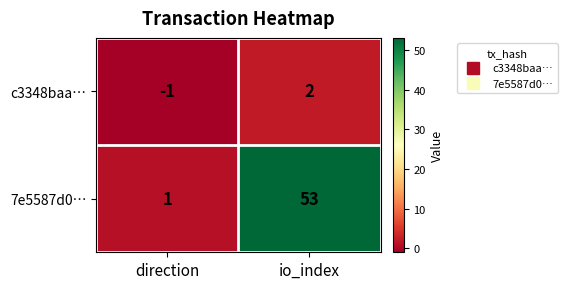

At direction, list the series in order from largest to smallest.

7e5587d0…, c3348baa…